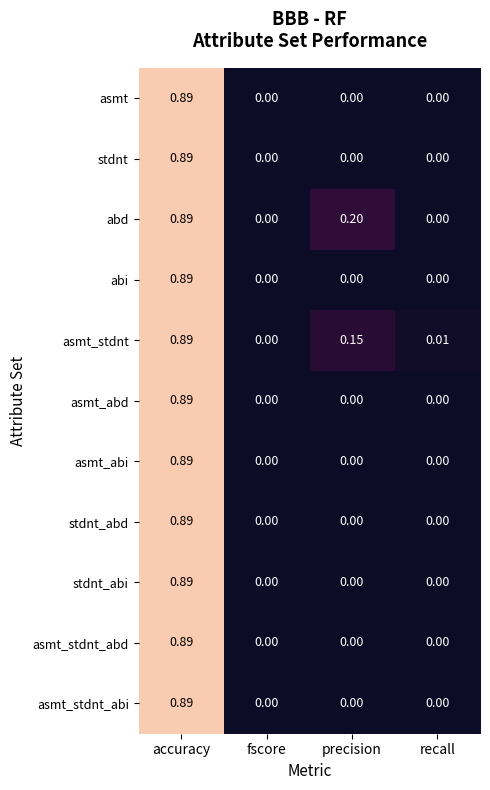

Which category has the highest value in the asmt series?

accuracy